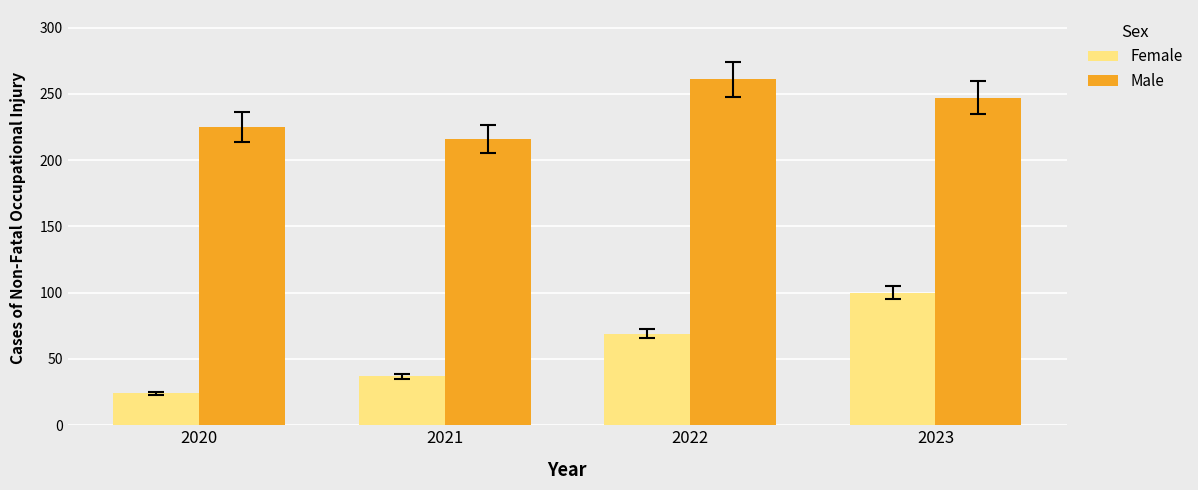

How many data points in Female are less than 69?

2